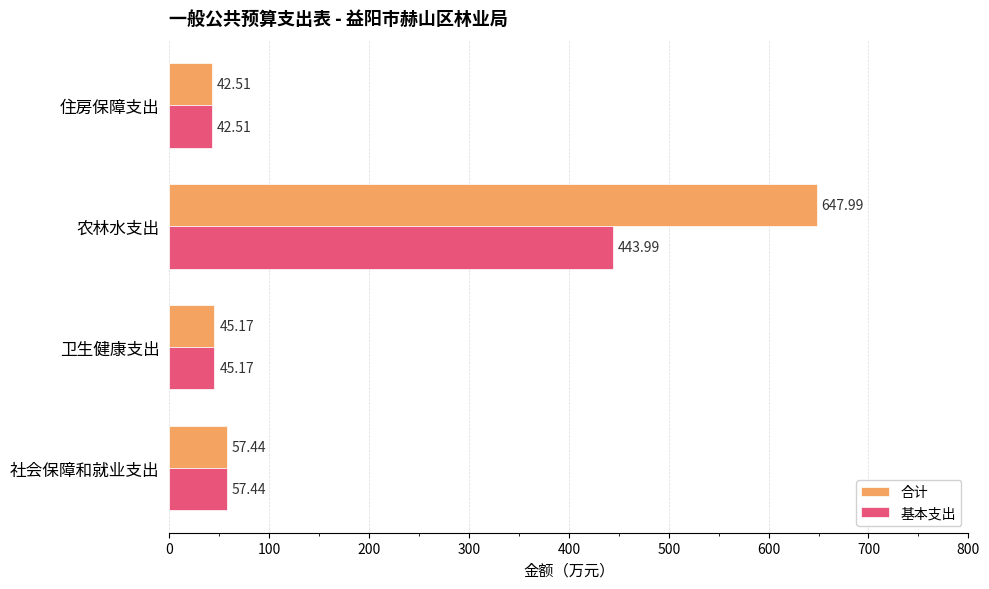

What is the difference between the second highest and minimum values in the 合计 series?

14.9